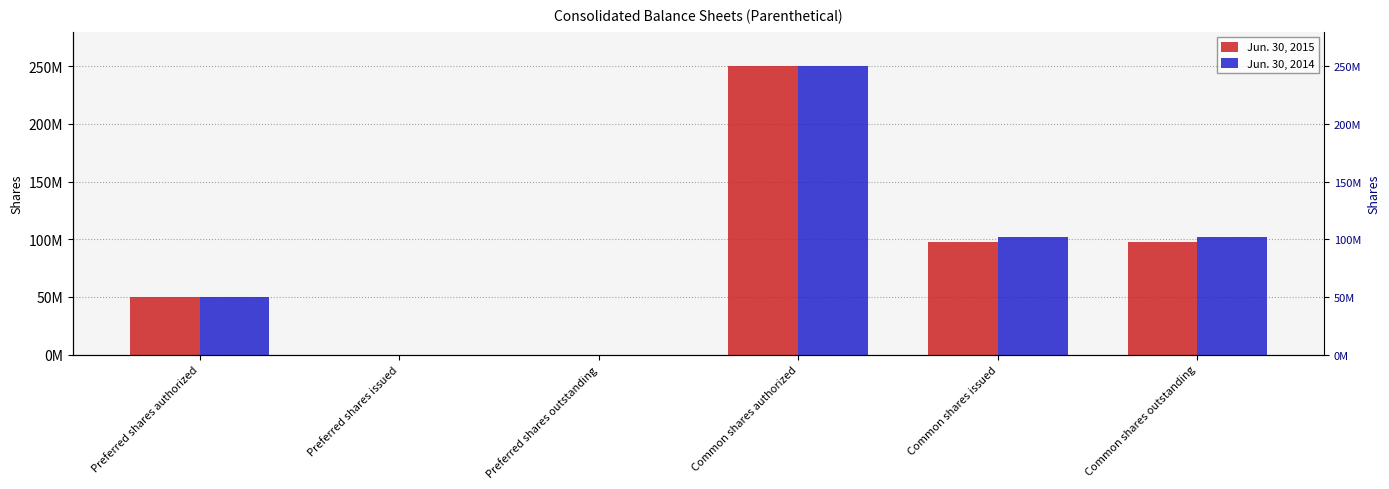

Which category has the lowest value in the Jun. 30, 2015 series?

Preferred shares issued